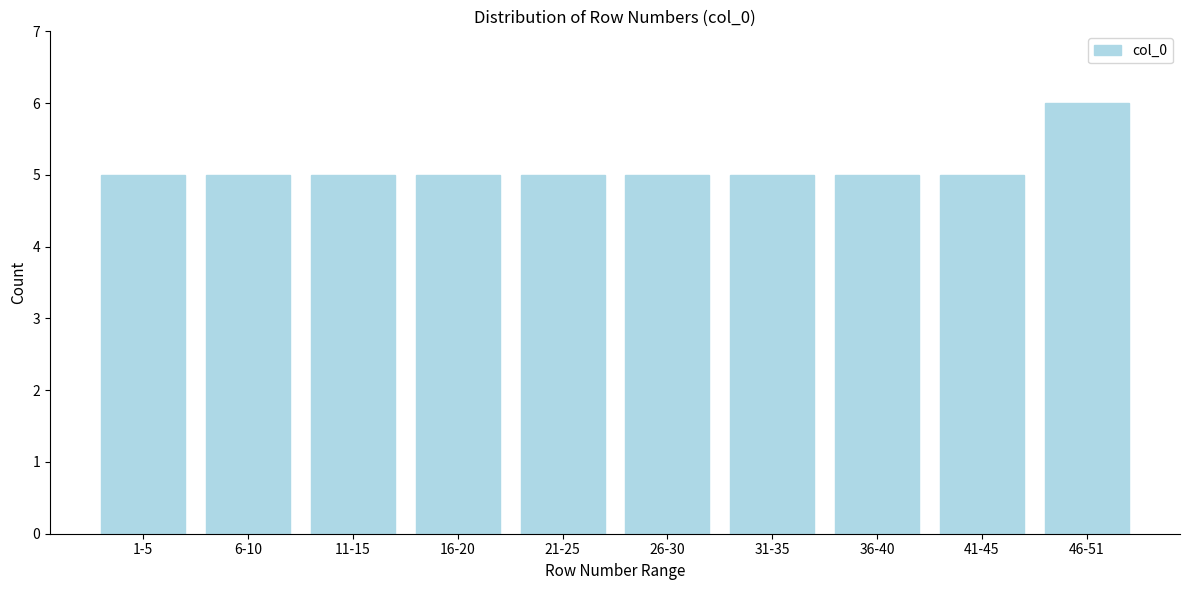

Reading left to right, transcribe all the data shown in this chart.

5	5	5	5	5	5	5	5	5	6